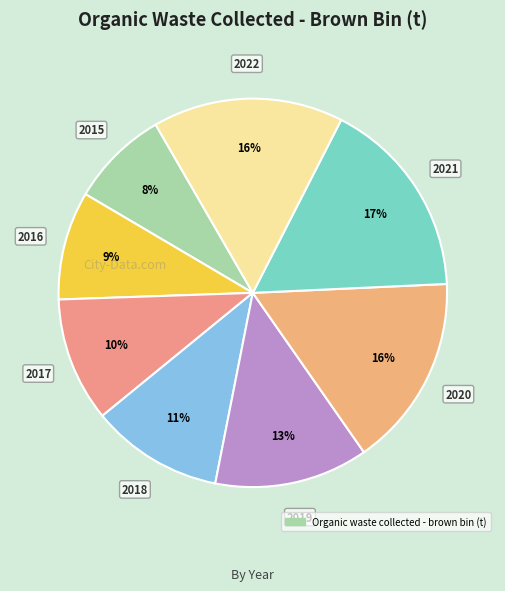

Is there any slice that represents more than half of the pie?

No